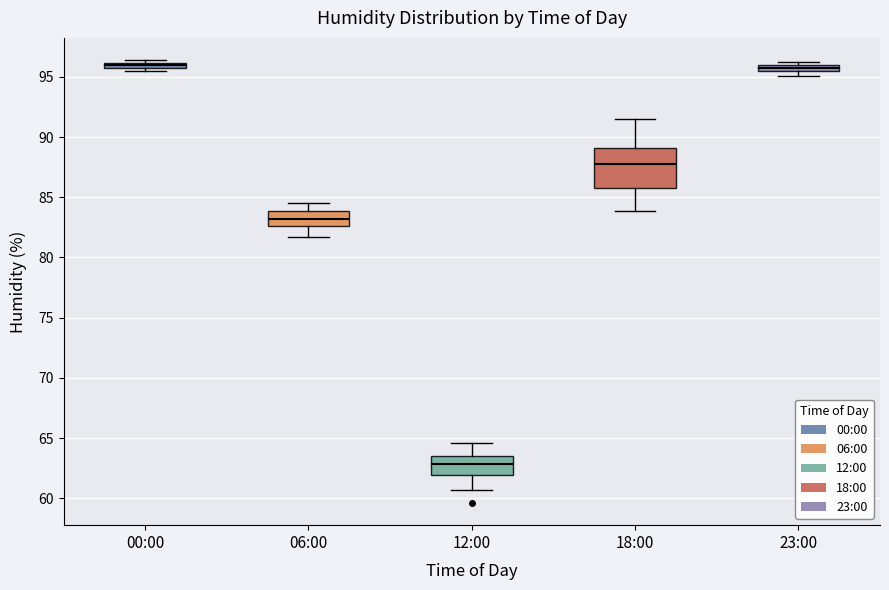

Where does the median line of the box for 18:00 sit on the y-axis? The values are not printed on the chart, so give them approximately, as read against the axis.

88.0